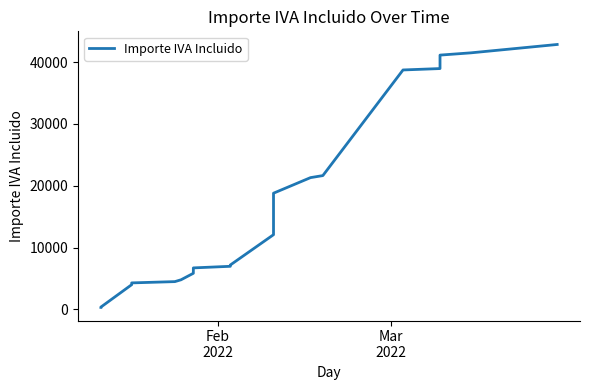

What is the label of the 20th point from the right?

Feb
2022